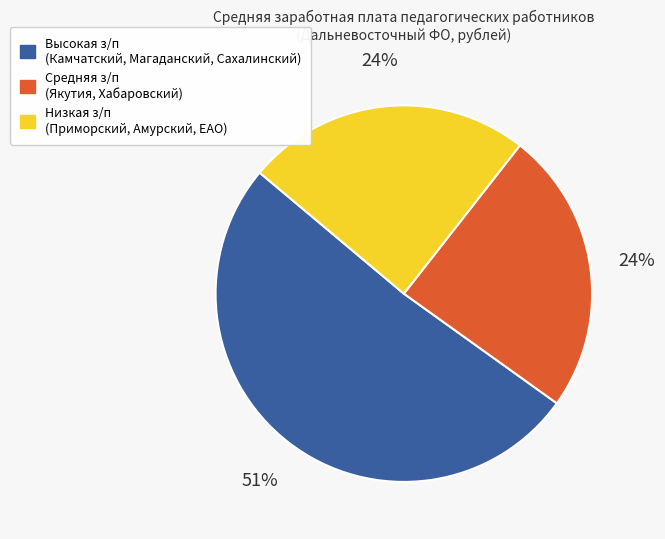

To the nearest percent, what is the difference between the largest and smallest slice percentages?

27%